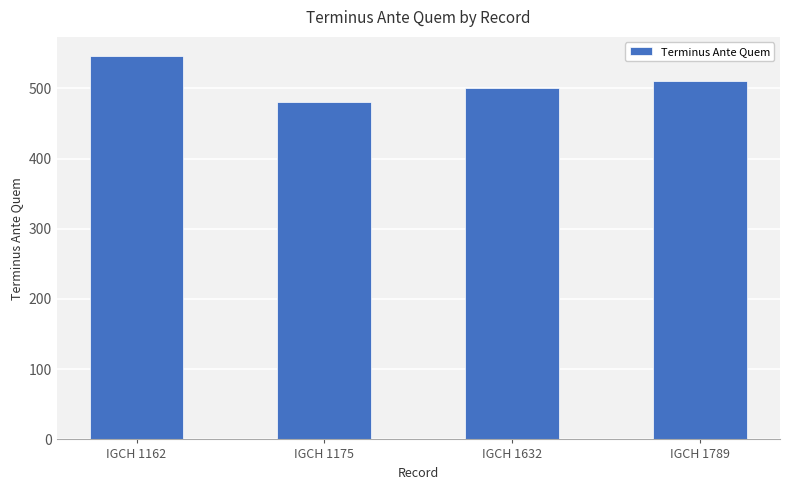

Count the values in the range 500 to 546.

3